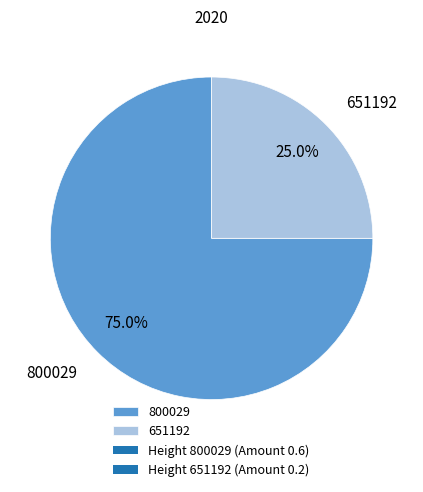

Which category has the smallest portion of the pie?

651192